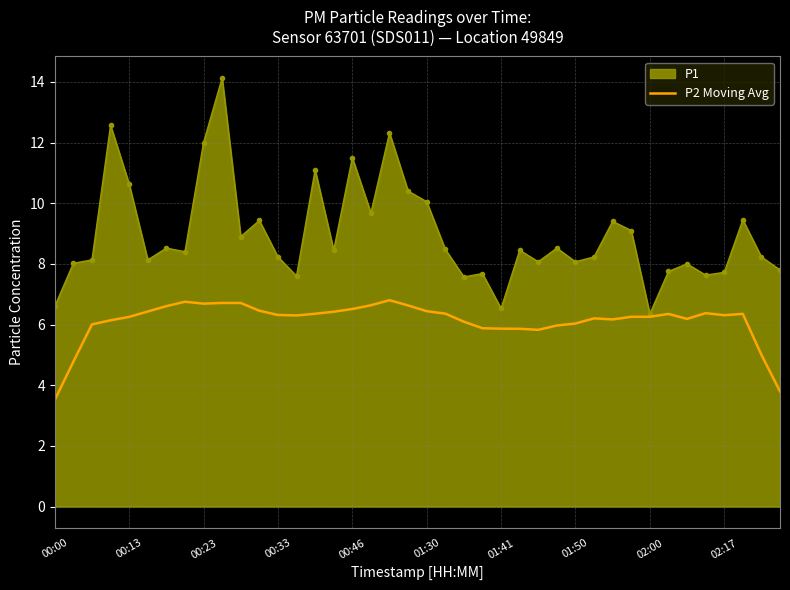

What is the minimum value shown in the chart?

3.5